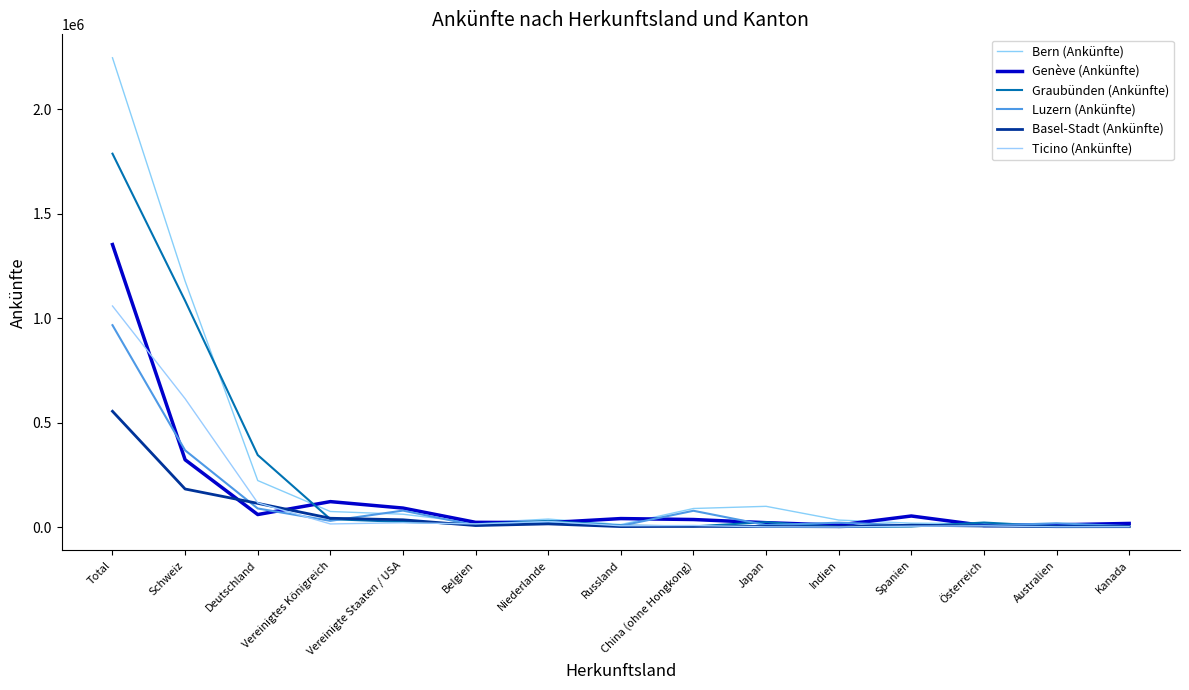

Does the chart have visible grid lines?

No